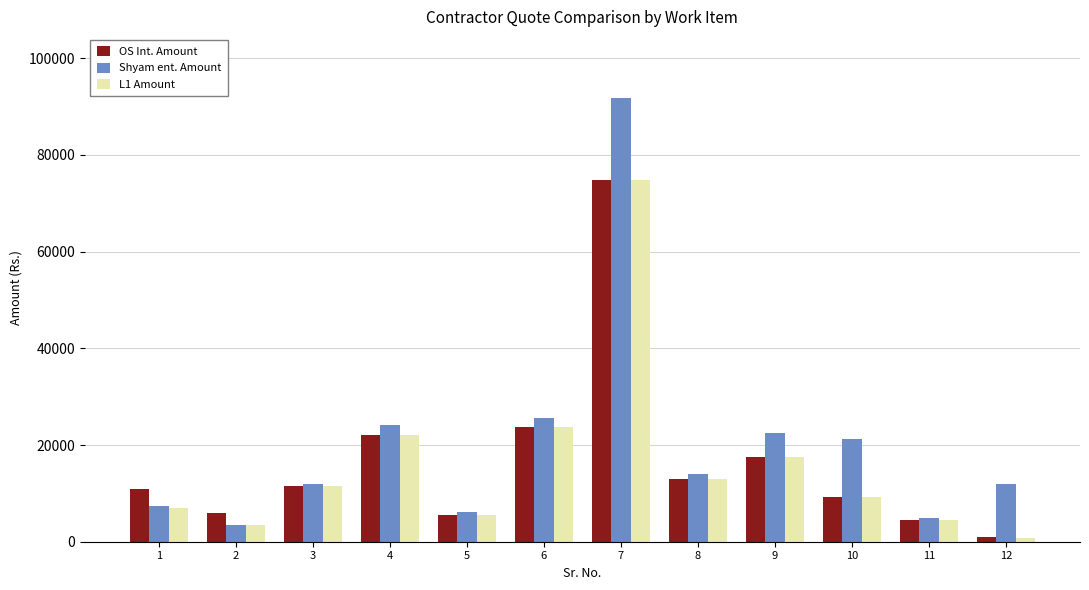

What is the value of the Shyam ent. Amount bar at the 10th from the left?

21250